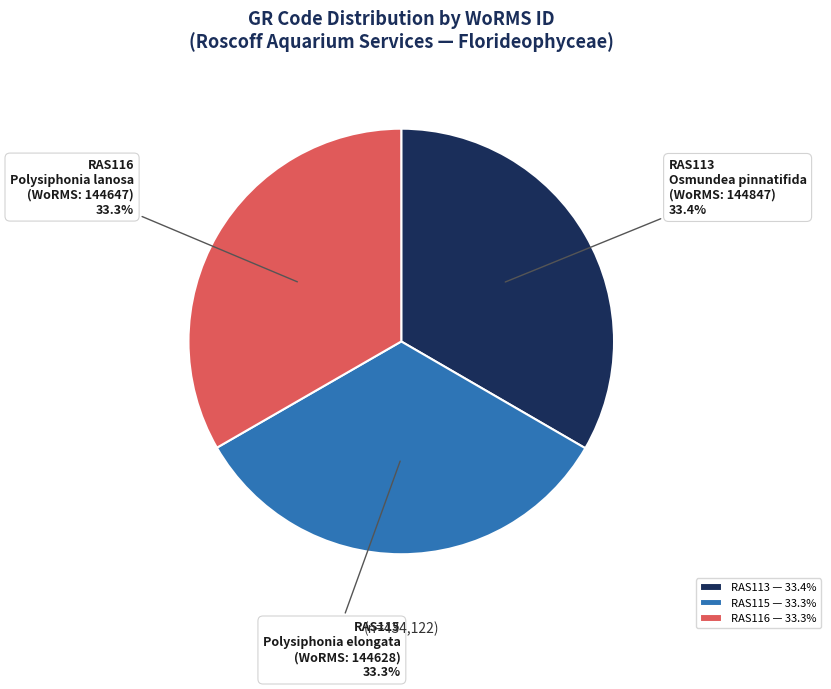

What is the ratio of the value at RAS113 to the value at RAS116?

1.0